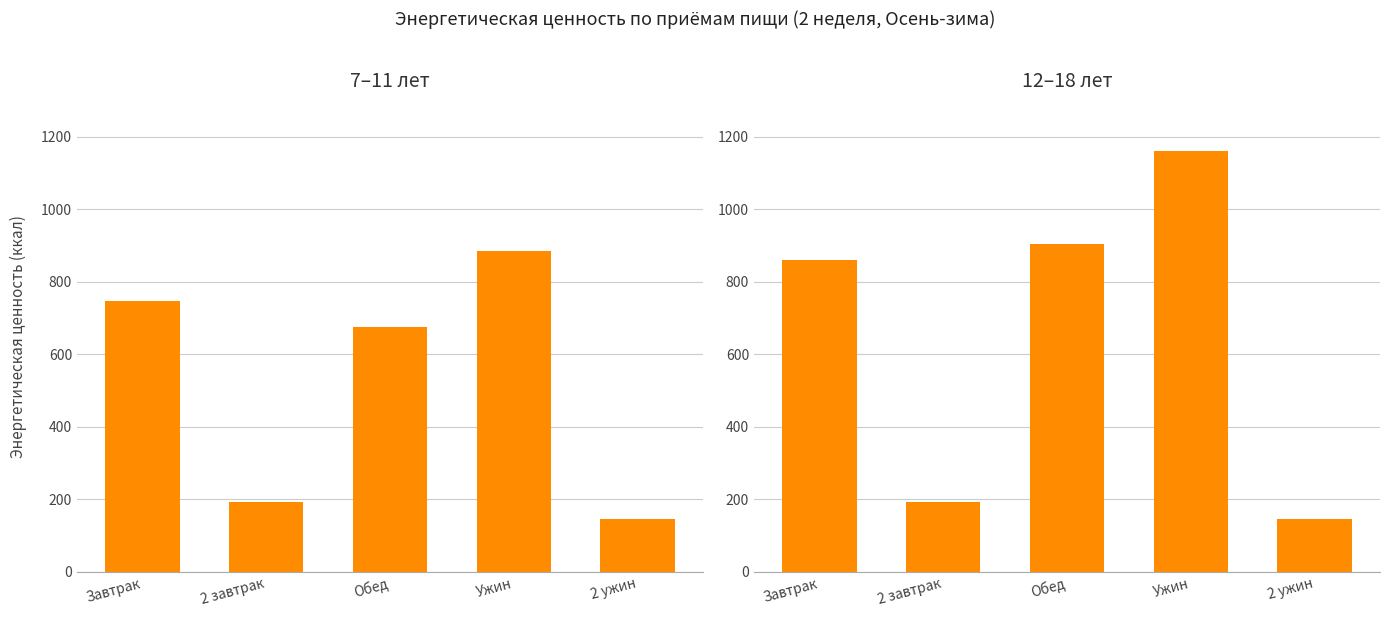

What are all the series names shown in the legend?

7–11 лет, 12–18 лет